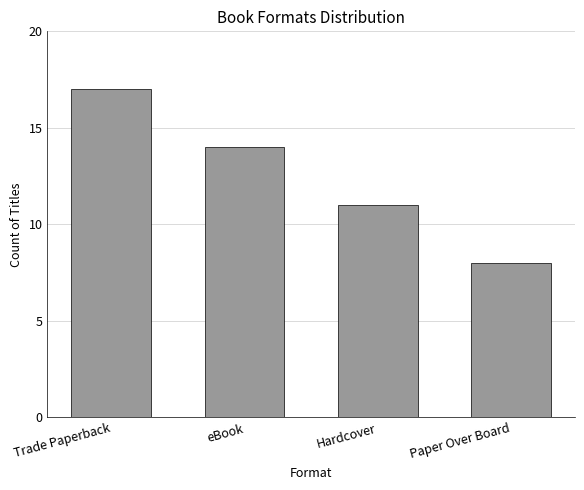

Where does the data first go above 14?

Trade Paperback